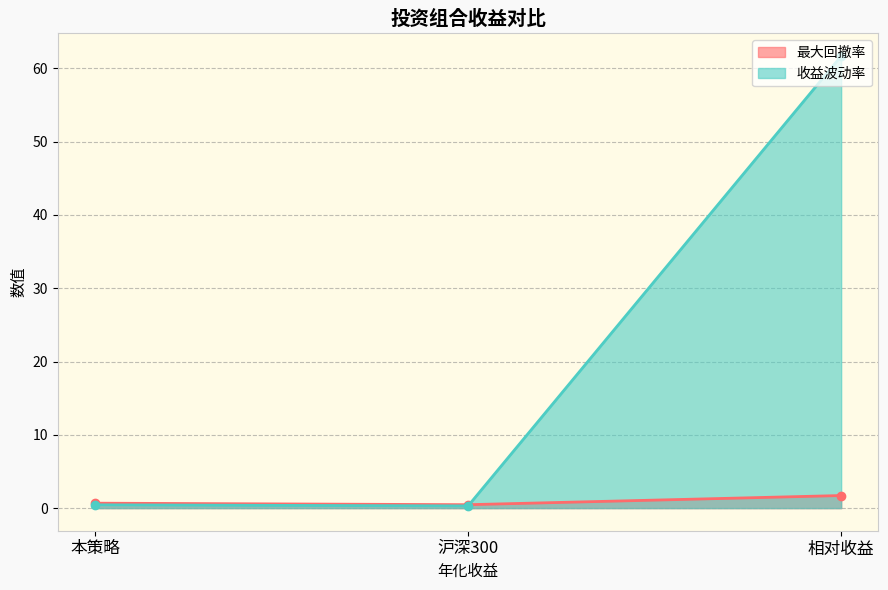

What is the label of the 1st point from the left?

本策略